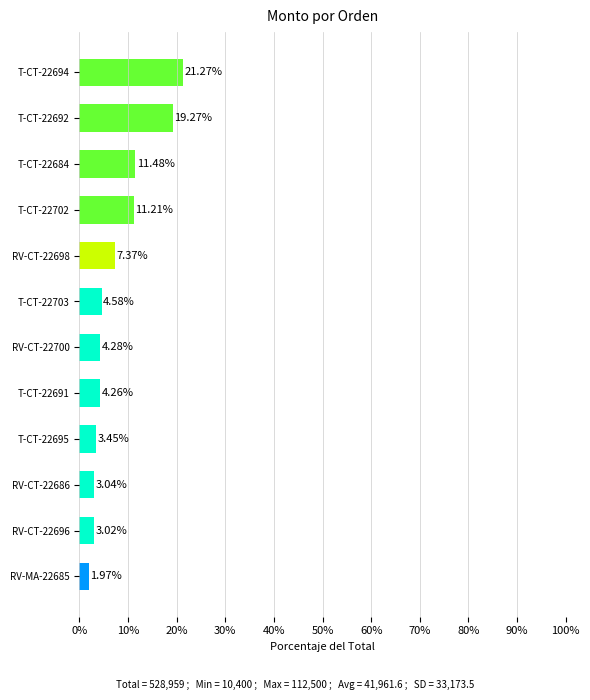

How many data points are less than 4?

4